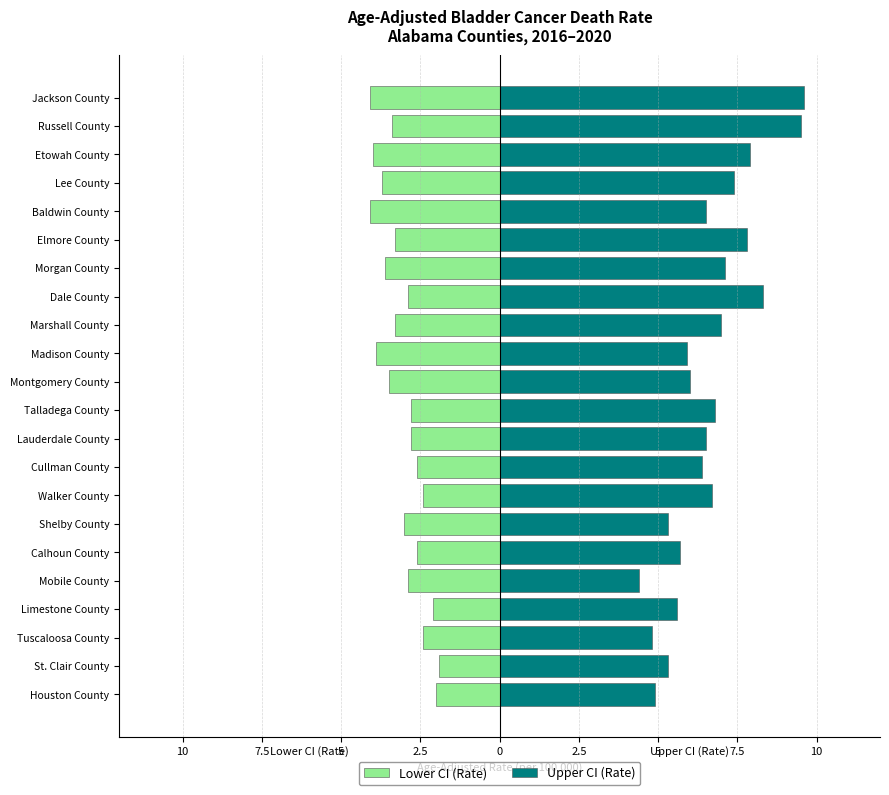

At how many categories does at least one series exceed 5?

19